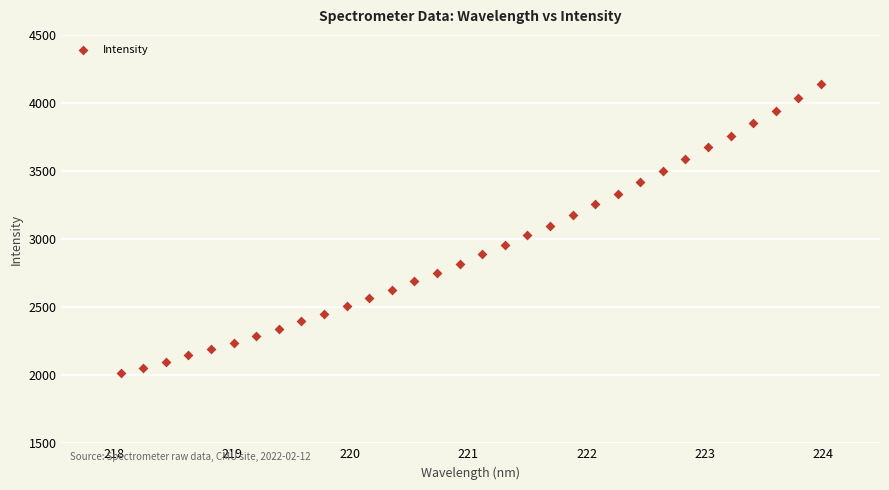

What is the range of X values (max minus min)?

5.9